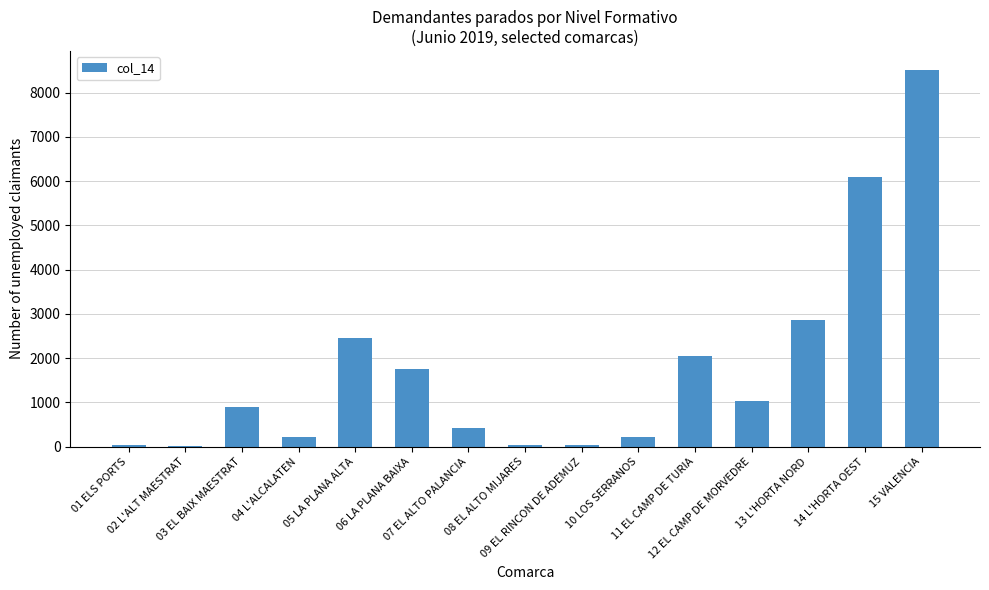

What is the sum of all values?

26626